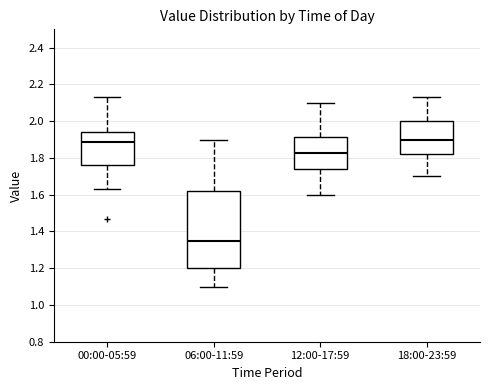

Reading left to right, read every box against the y-axis: the position of its median line, the range the box covers, and the ends of its whiskers. The values are not printed on the chart, so give them approximately, as read against the axis.

00:00-05:59: median 1.88, box 1.76 to 1.94, whiskers 1.64 to 2.14
06:00-11:59: median 1.36, box 1.20 to 1.62, whiskers 1.10 to 1.90
12:00-17:59: median 1.82, box 1.74 to 1.92, whiskers 1.60 to 2.10
18:00-23:59: median 1.90, box 1.82 to 2.00, whiskers 1.70 to 2.14